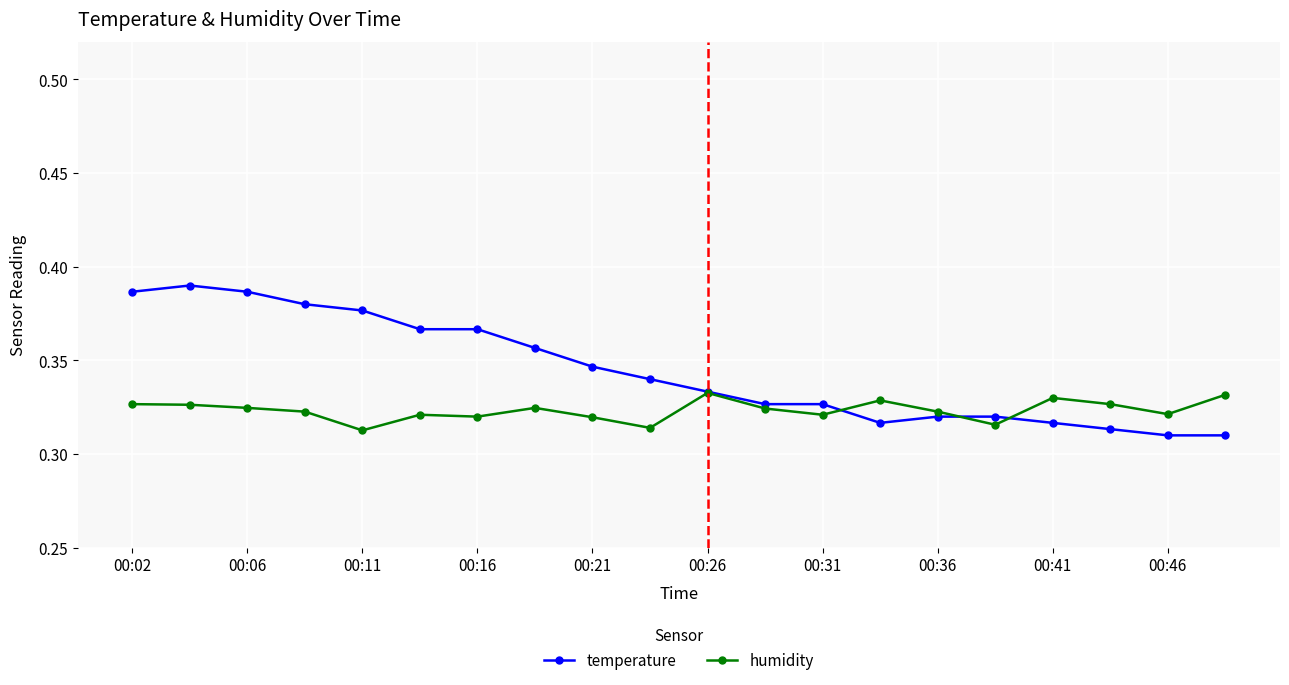

Which series has the largest range (max minus min)?

temperature